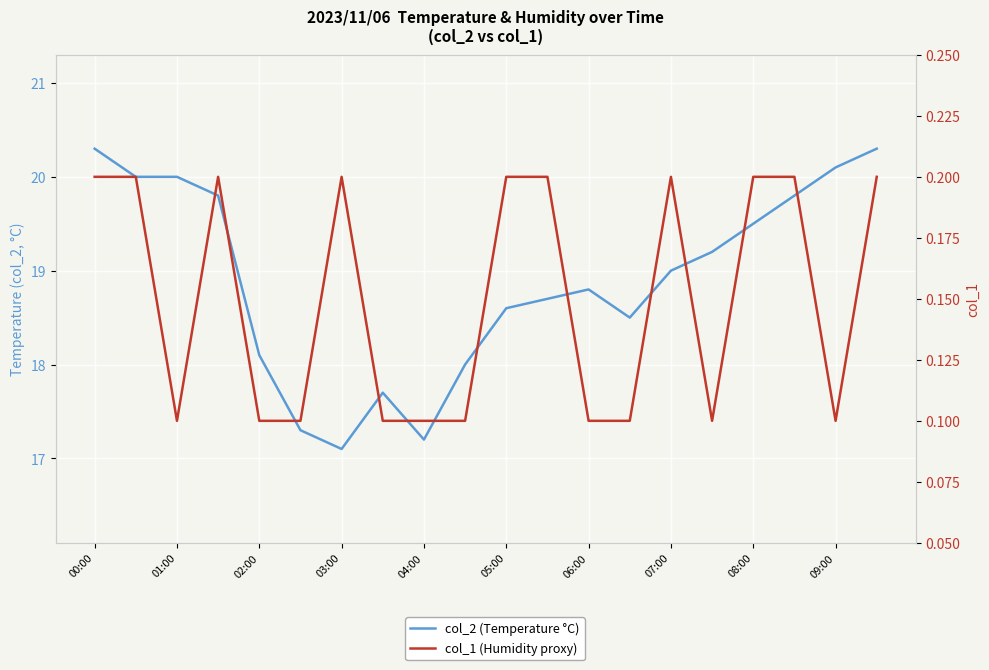

Reading left to right, what are all the values shown in this chart?

col_2 (Temperature °C): 20.3	20.0	20.0	19.8	18.1	17.3	17.1	17.7	17.2	18.0	18.6	18.7	18.8	18.5	19.0	19.2	19.5	19.8	20.1	20.3
col_1 (Humidity proxy): 0.2	0.2	0.1	0.2	0.1	0.1	0.2	0.1	0.1	0.1	0.2	0.2	0.1	0.1	0.2	0.1	0.2	0.2	0.1	0.2